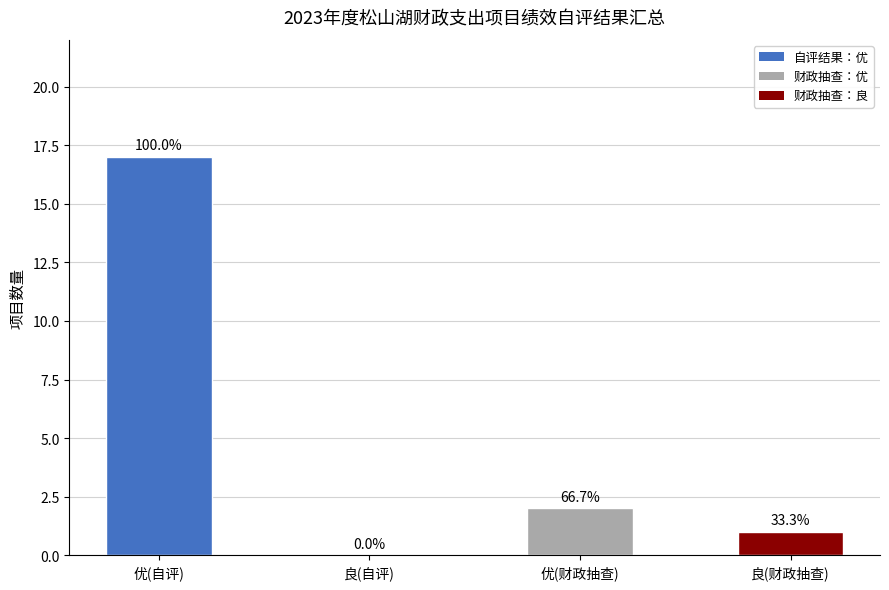

At which category does the chart reach its peak across all series?

优(自评)